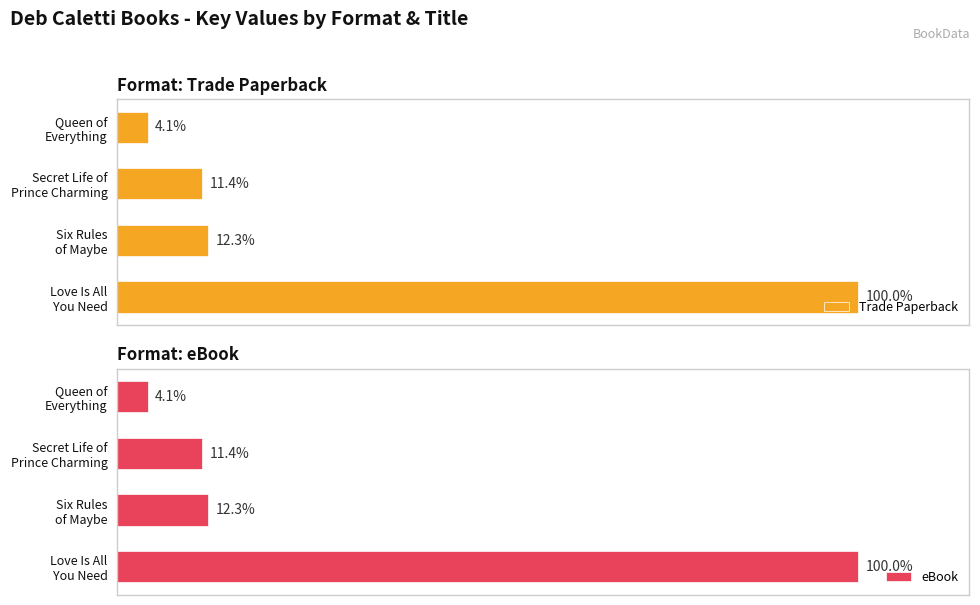

Is it true that eBook equals 15439578 at Secret Life of Prince Charming?

False